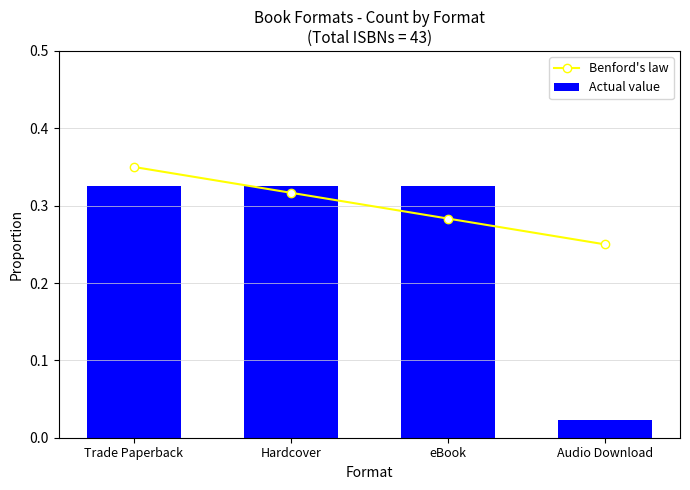

The Benford's law series shows 0.1 at Hardcover. True or false?

False